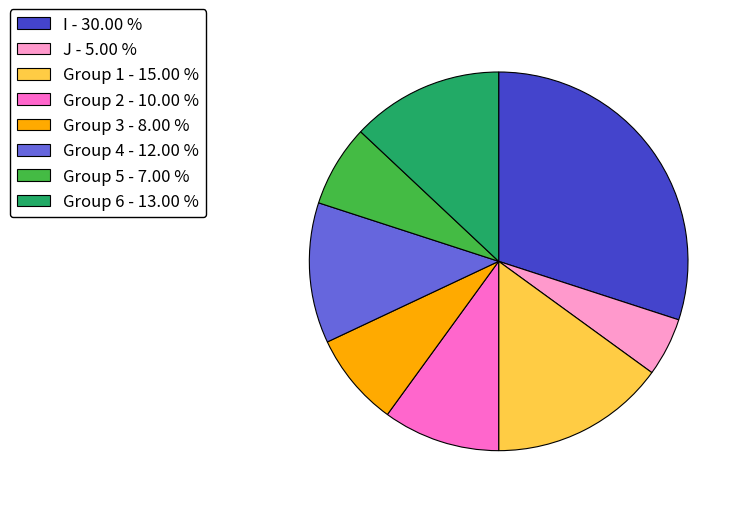

Which has a higher value, J - 5.00 % or I - 30.00 %?

I - 30.00 %